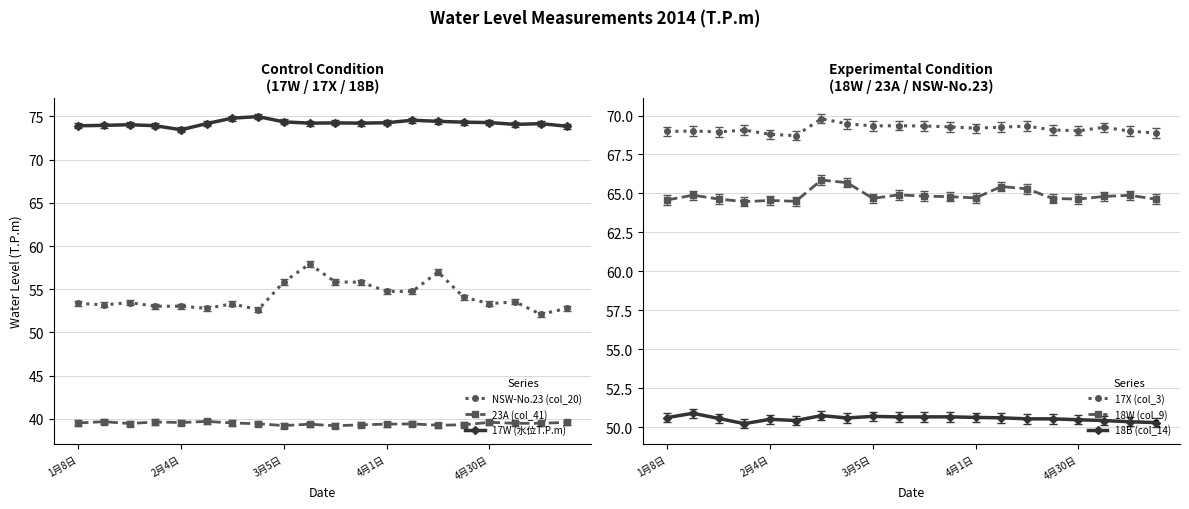

Read the NSW-No.23 (col_20) value at 4月30日.

53.3